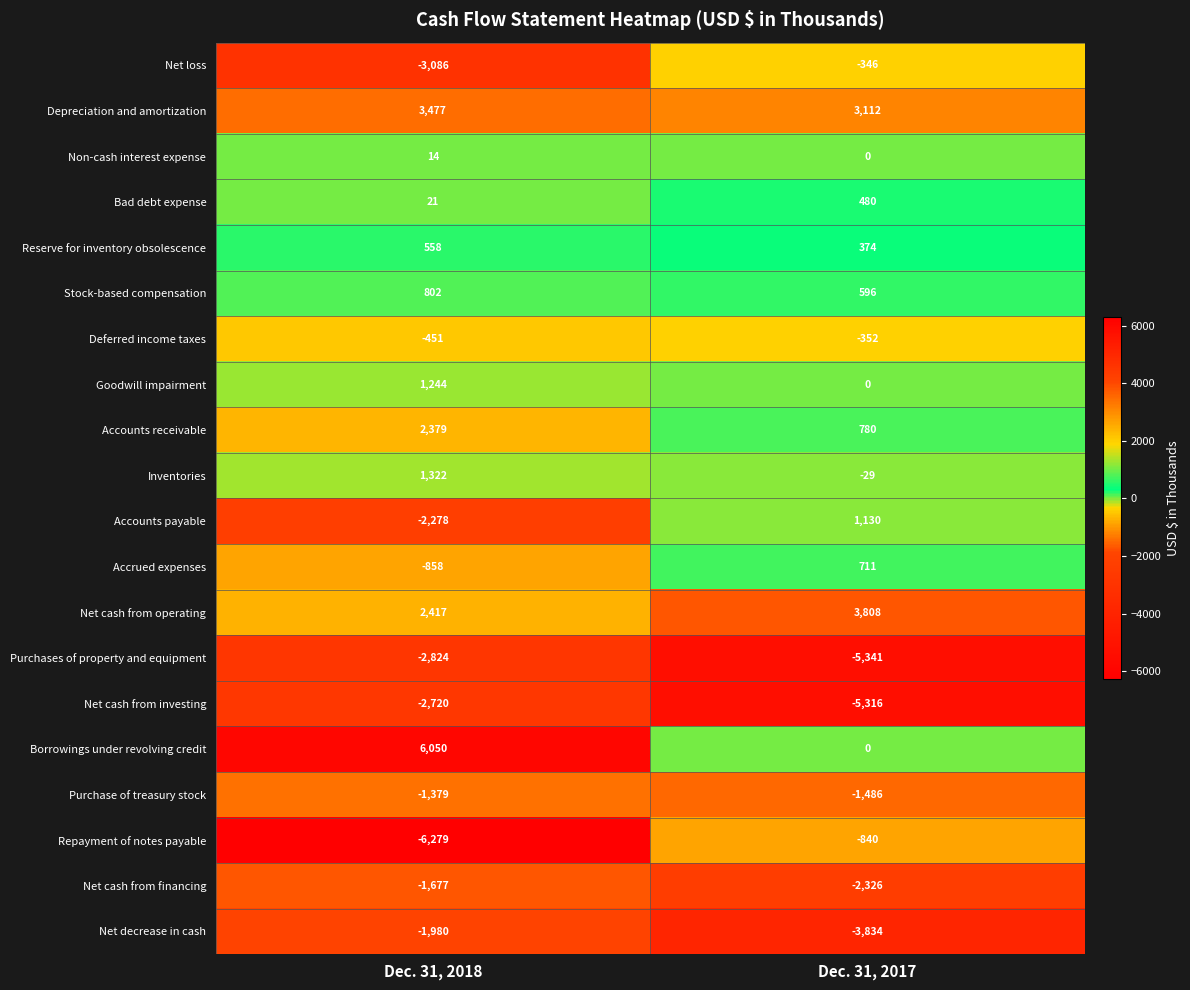

Count the number of data series in this chart.

20